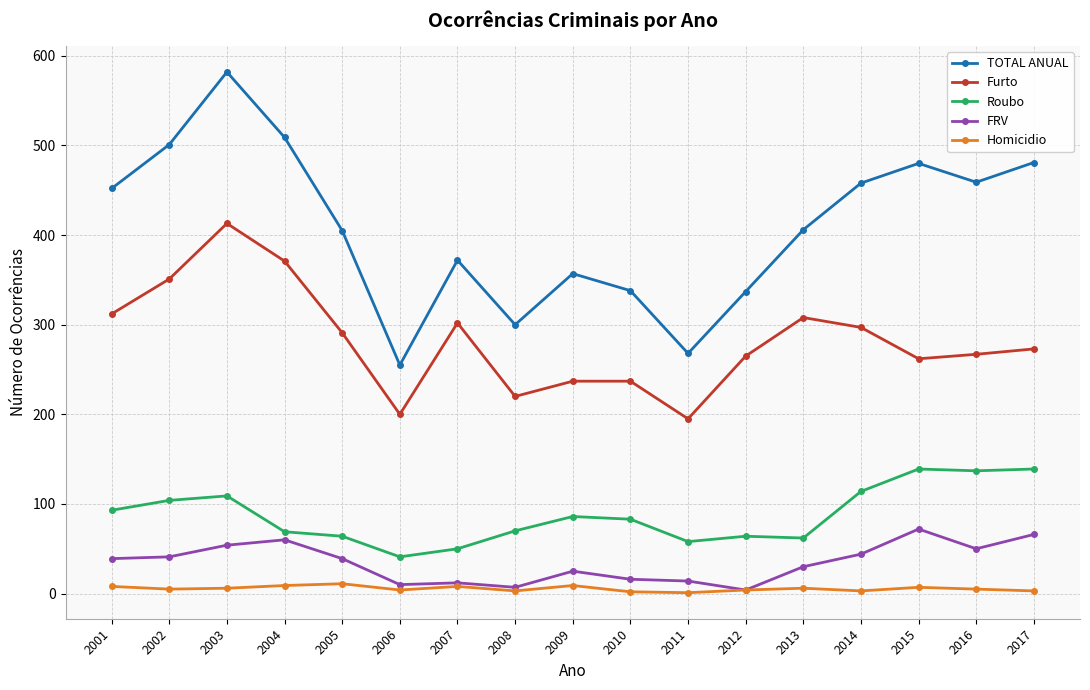

Between 2006 and 2008, which series saw the biggest shift?

TOTAL ANUAL